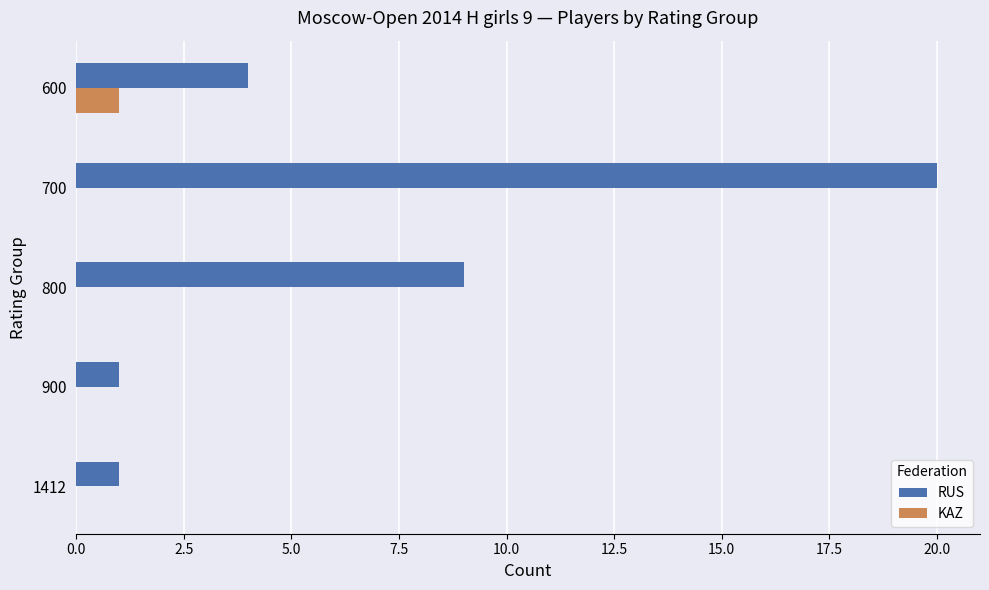

Between 1412 and 600, which series saw the biggest shift?

RUS